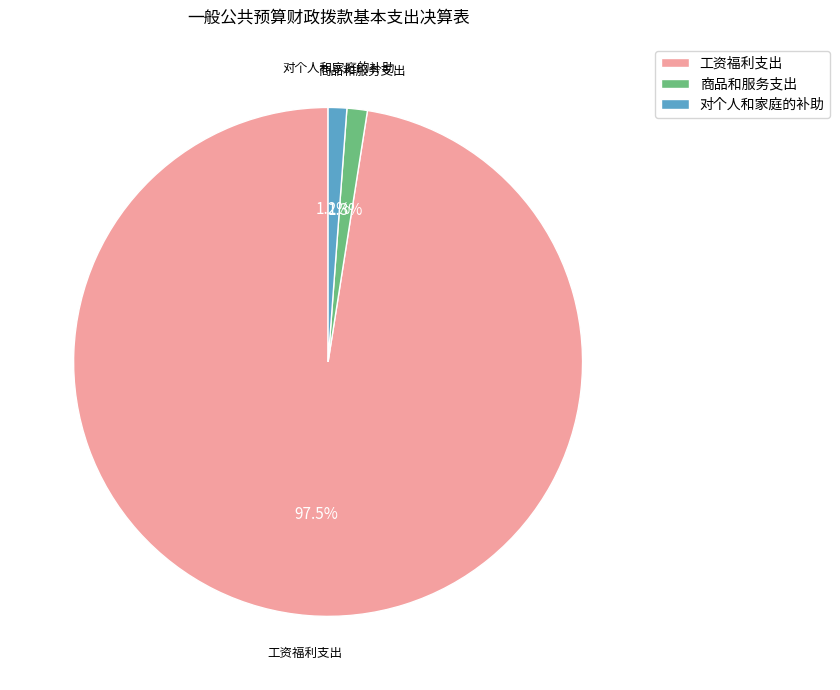

Does 工资福利支出 account for over 50% of the chart?

Yes